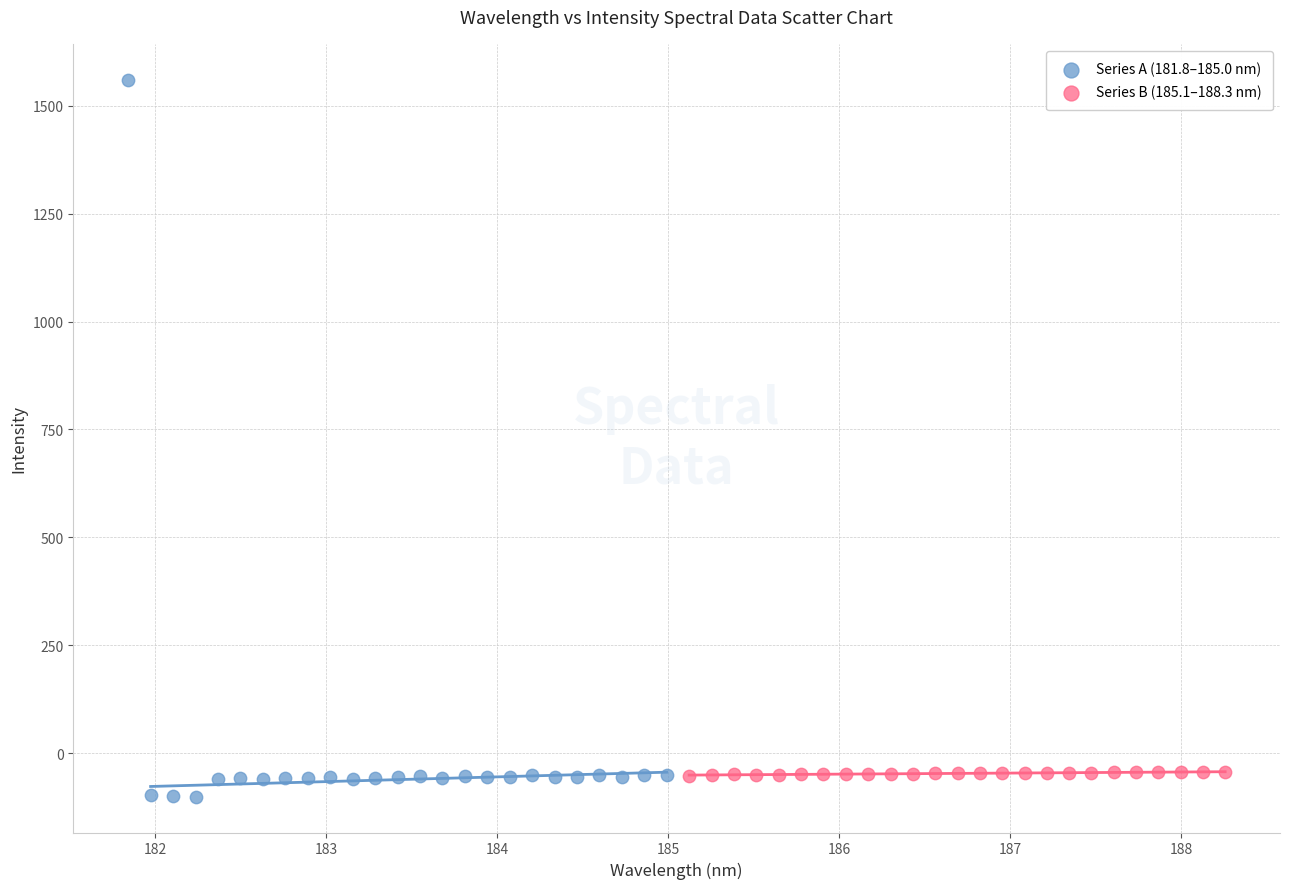

What are all the series names shown in the legend?

Series A (181.8–185.0 nm), Series B (185.1–188.3 nm)